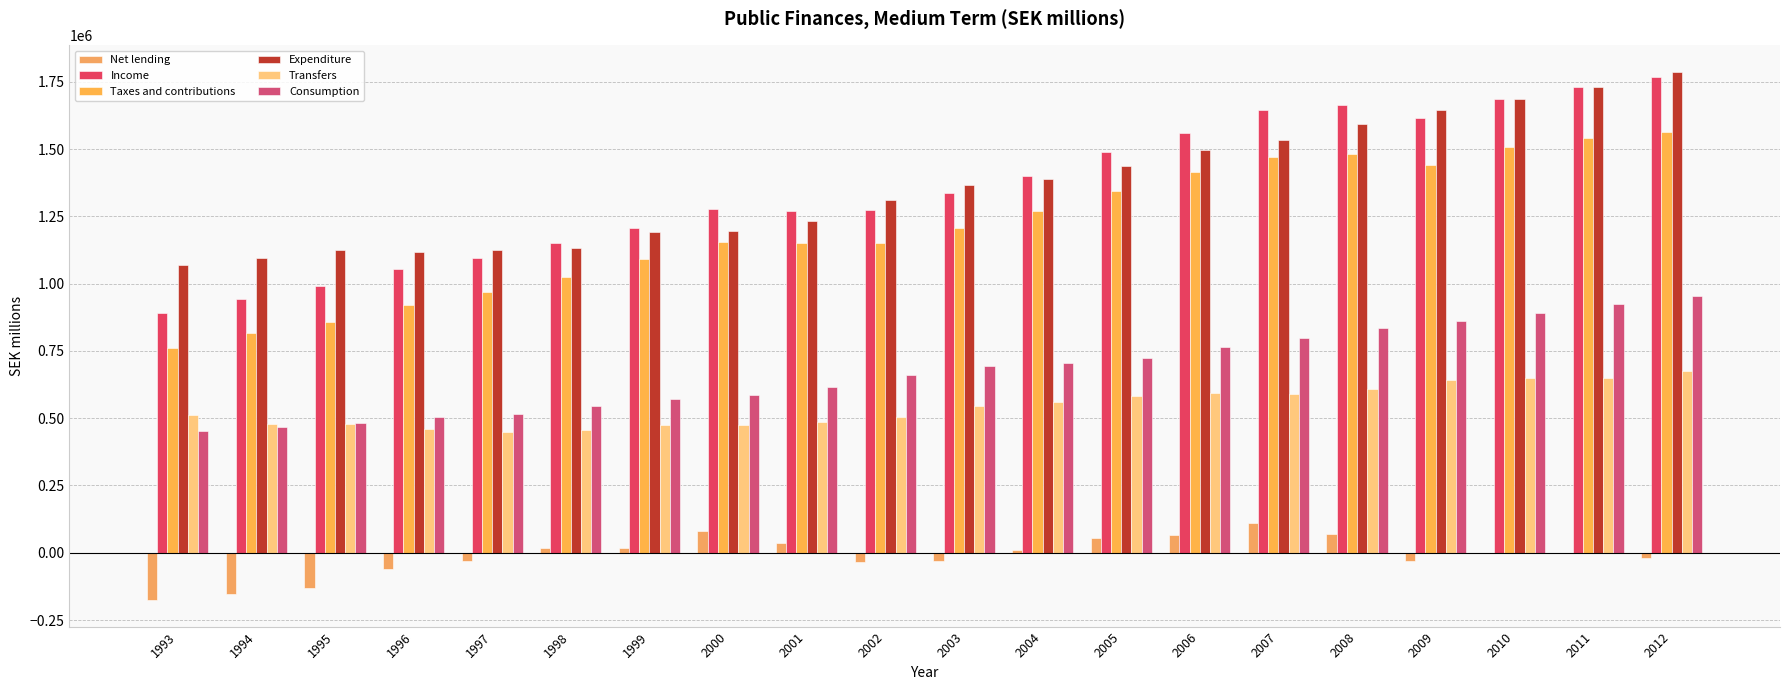

Count the number of data series in this chart.

6